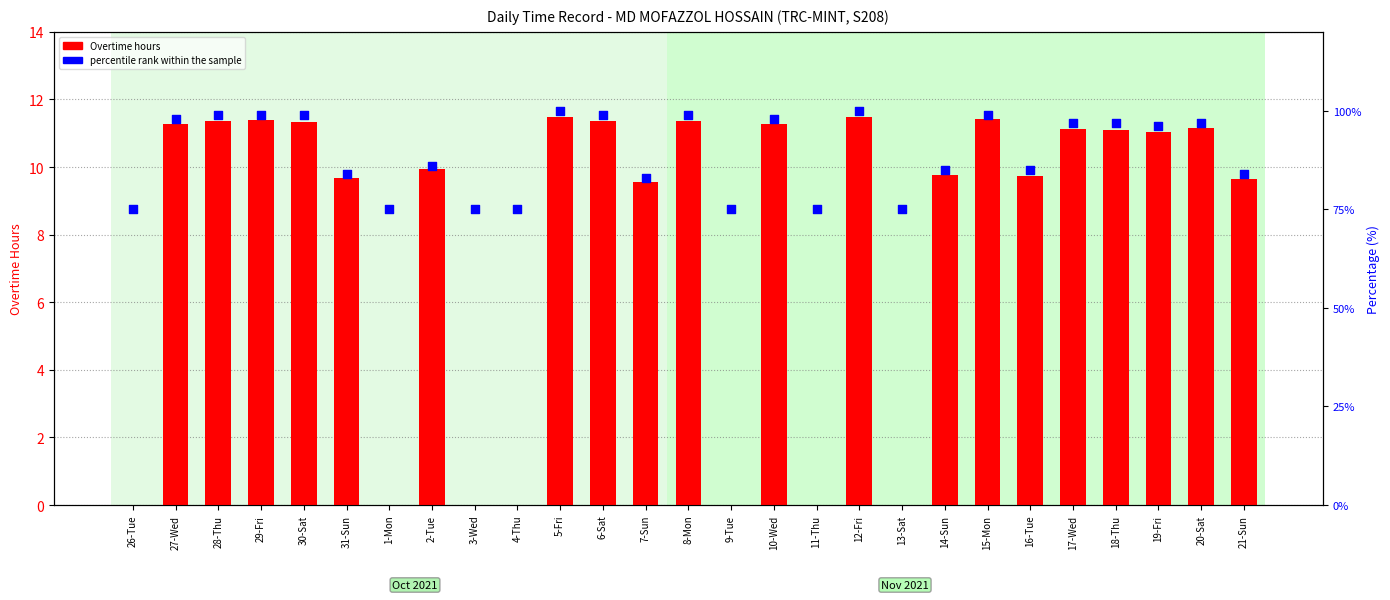

At which category is the sum across all series the highest?

12-Fri